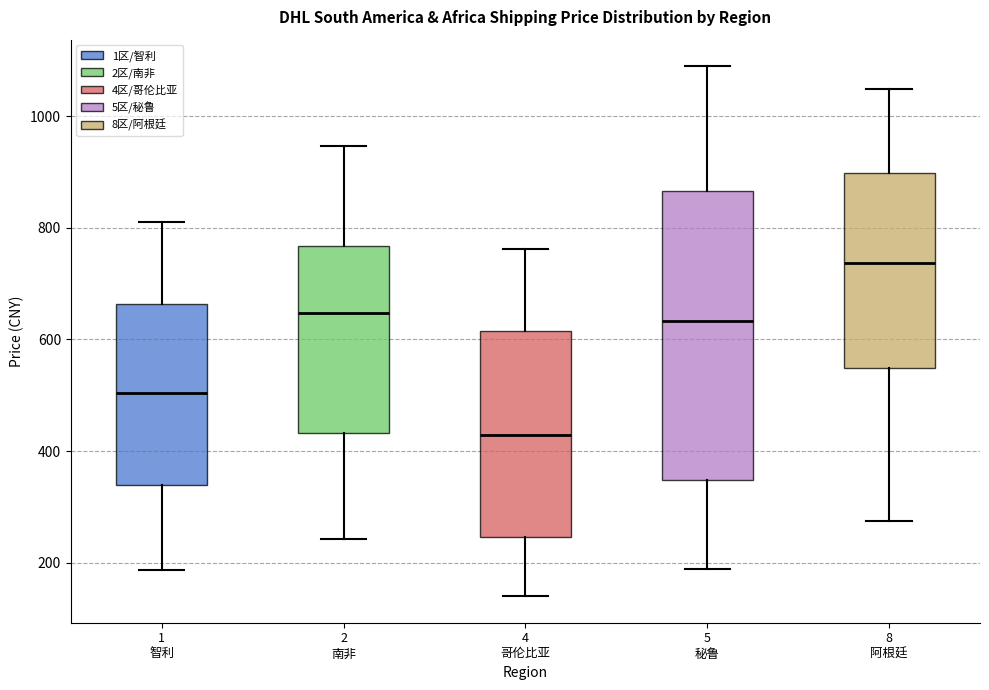

Reading left to right, transcribe this box plot: for each box, give where its median line is, the range the box spans, and where its two whiskers end, as read against the y-axis. The values are not printed on the chart, so give them approximately, as read against the axis.

1 智利: median 500, box 340 to 660, whiskers 180 to 820
2 南非: median 640, box 440 to 760, whiskers 240 to 940
4 哥伦比亚: median 420, box 240 to 620, whiskers 140 to 760
5 秘鲁: median 640, box 340 to 860, whiskers 180 to 1080
8 阿根廷: median 740, box 540 to 900, whiskers 280 to 1040